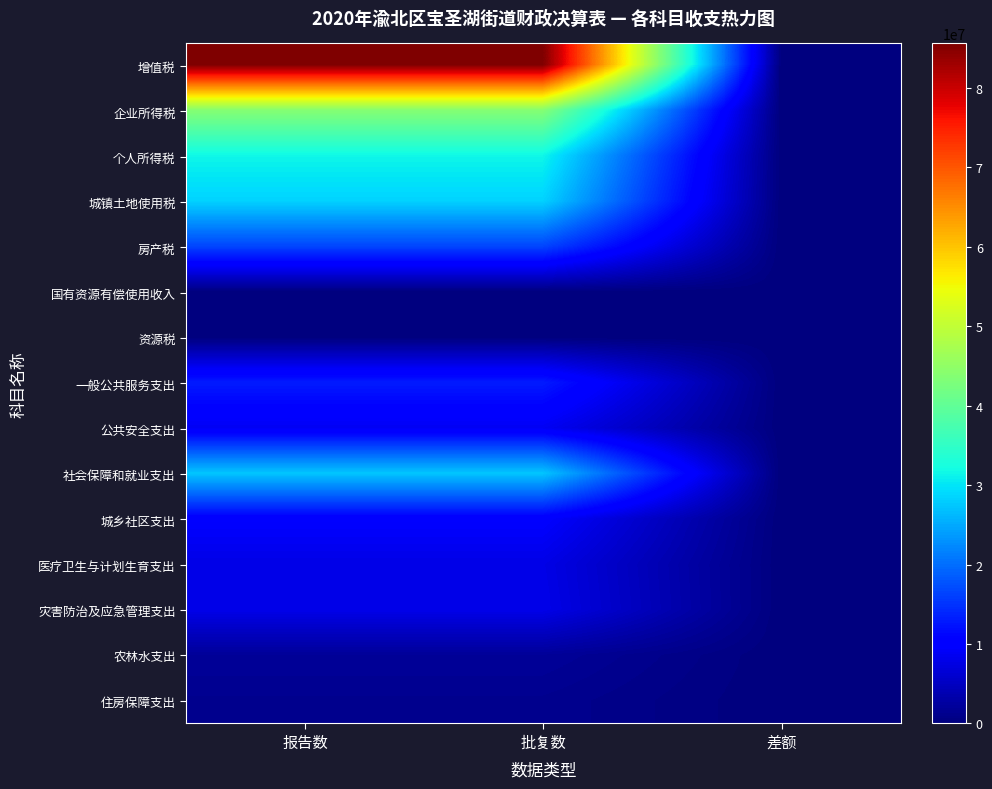

What is the spread (max minus min) of values at 报告数?

85593627.2